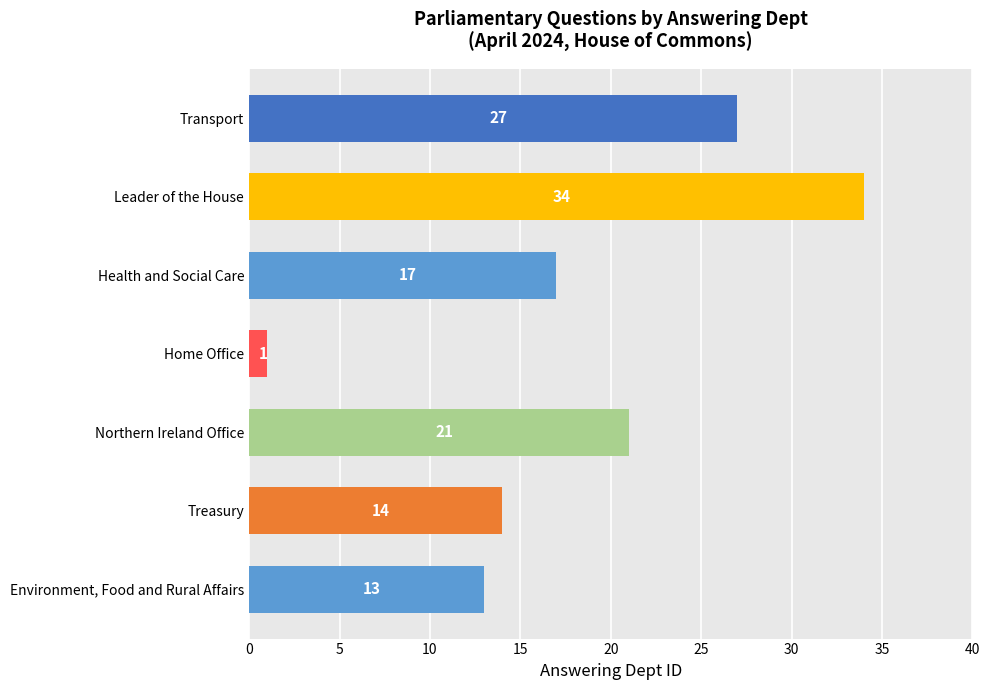

Which has a higher value, Leader of the House or Treasury?

Leader of the House